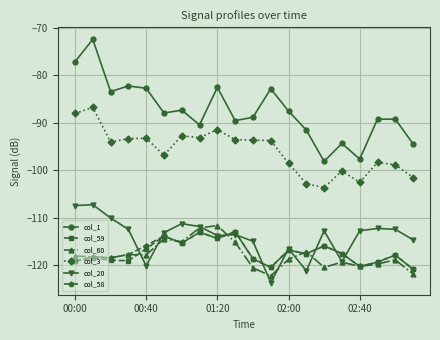

Which series has the widest spread of values?

col_1